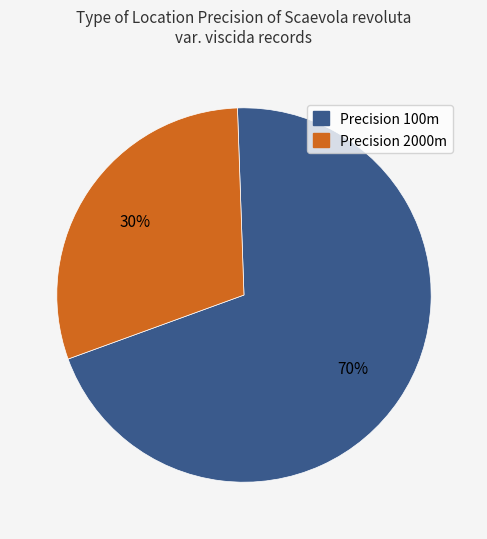

Is there a majority slice in this chart?

Yes